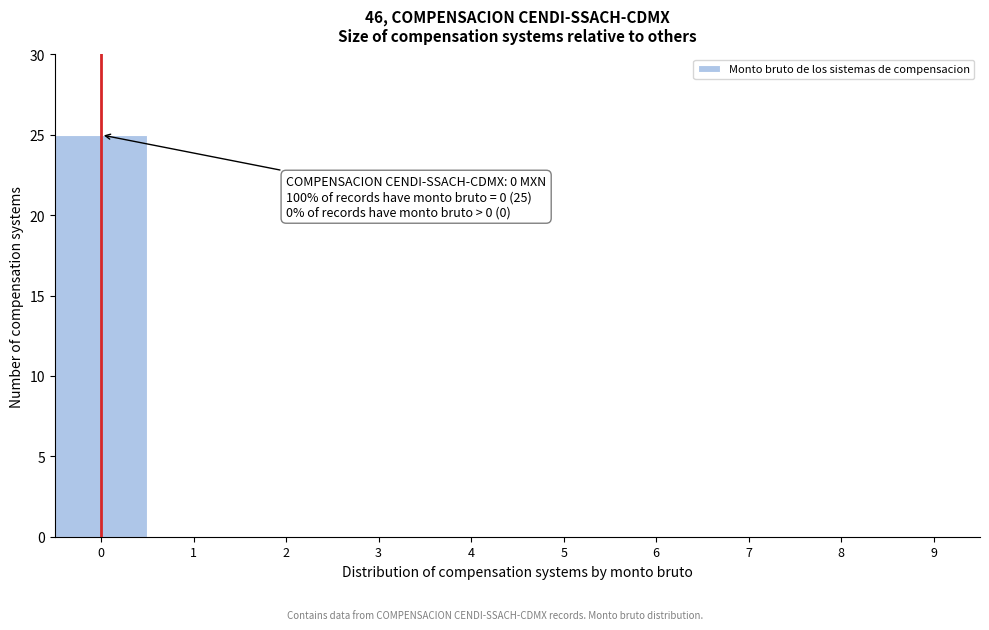

Which range on the x-axis has the tallest bar?

-0.5 to 0.5